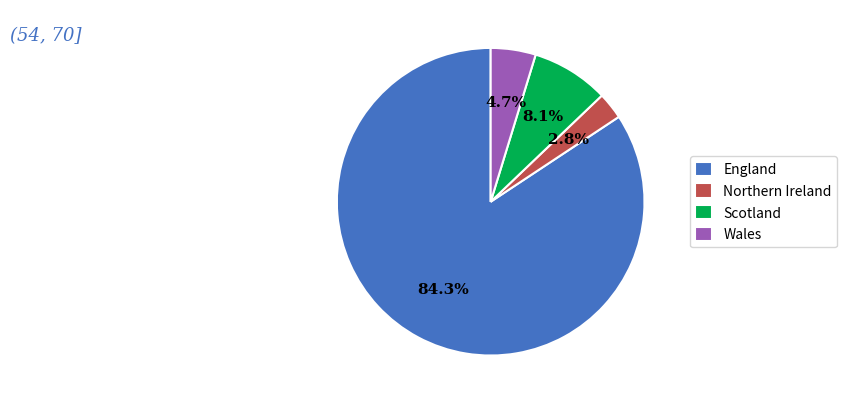

What percentage is the England slice, to the nearest percent?

84%